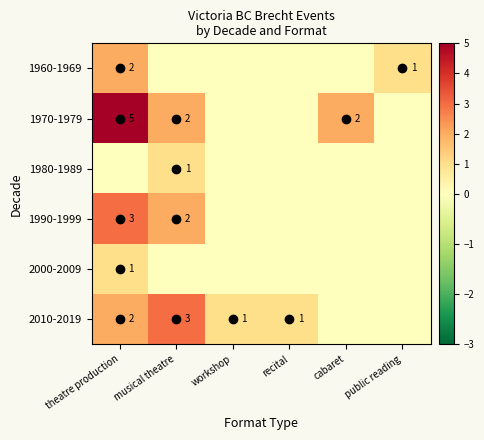

At how many categories does at least one series exceed 1?

3